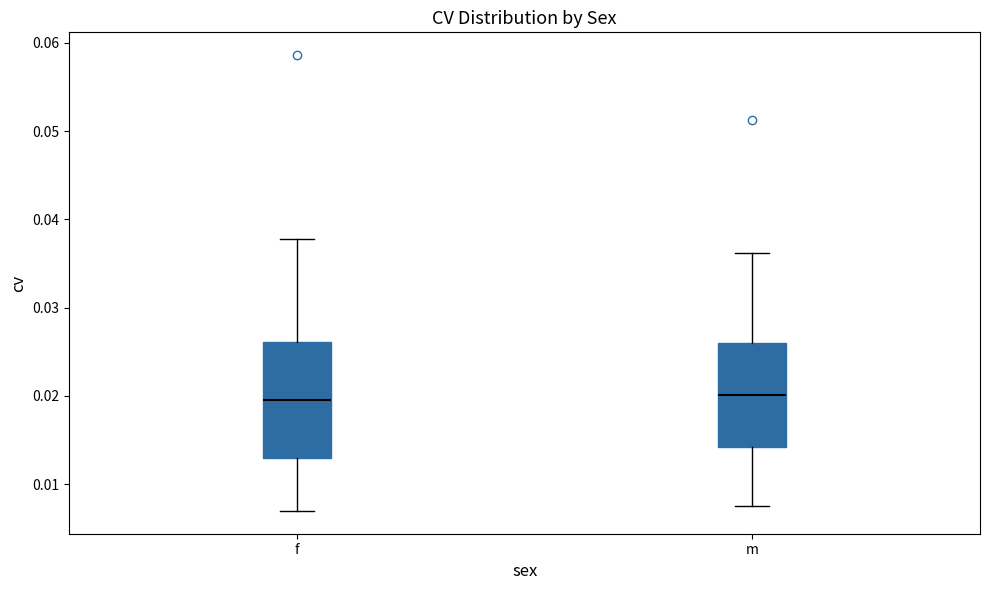

Reading left to right, read every box against the y-axis: the position of its median line, the range the box covers, and the ends of its whiskers. The values are not printed on the chart, so give them approximately, as read against the axis.

f: median 0.020, box 0.013 to 0.026, whiskers 0.007 to 0.038
m: median 0.020, box 0.014 to 0.026, whiskers 0.008 to 0.036